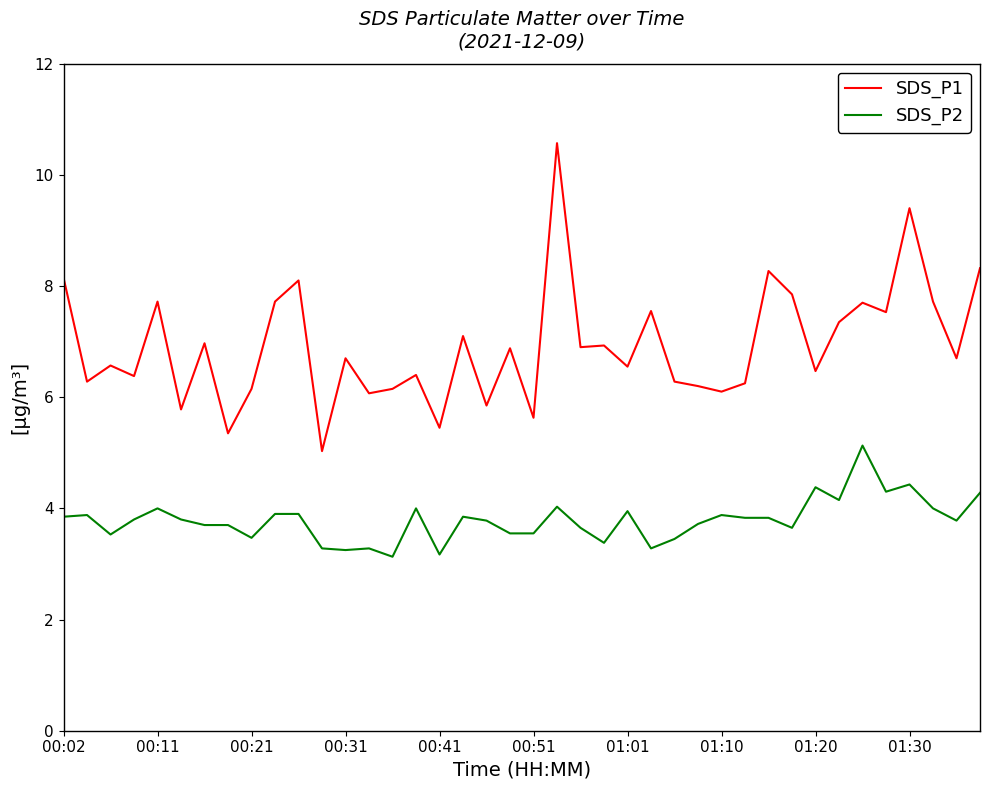

Does the chart have visible grid lines?

No